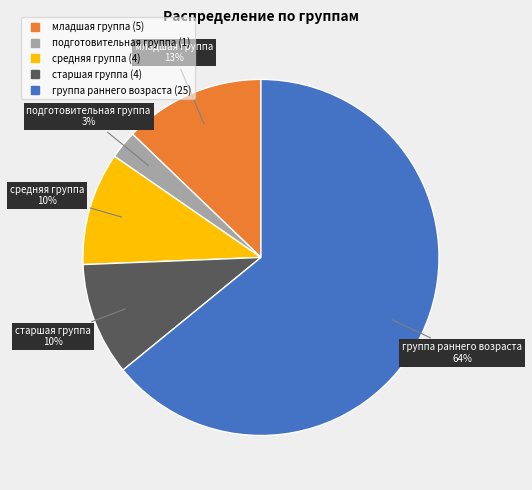

To the nearest percent, what is the average slice percentage?

20%